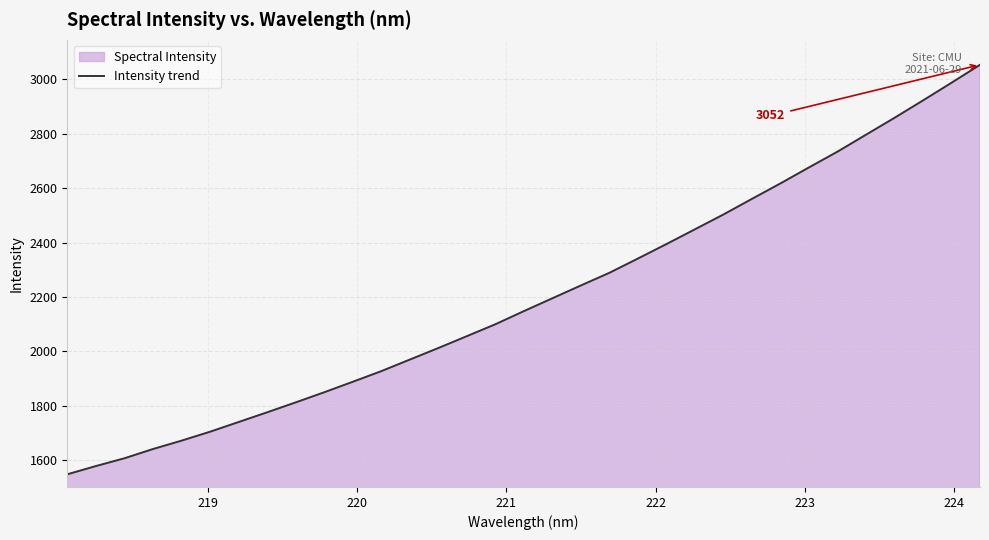

What is the difference between the maximum and minimum values?

1502.9